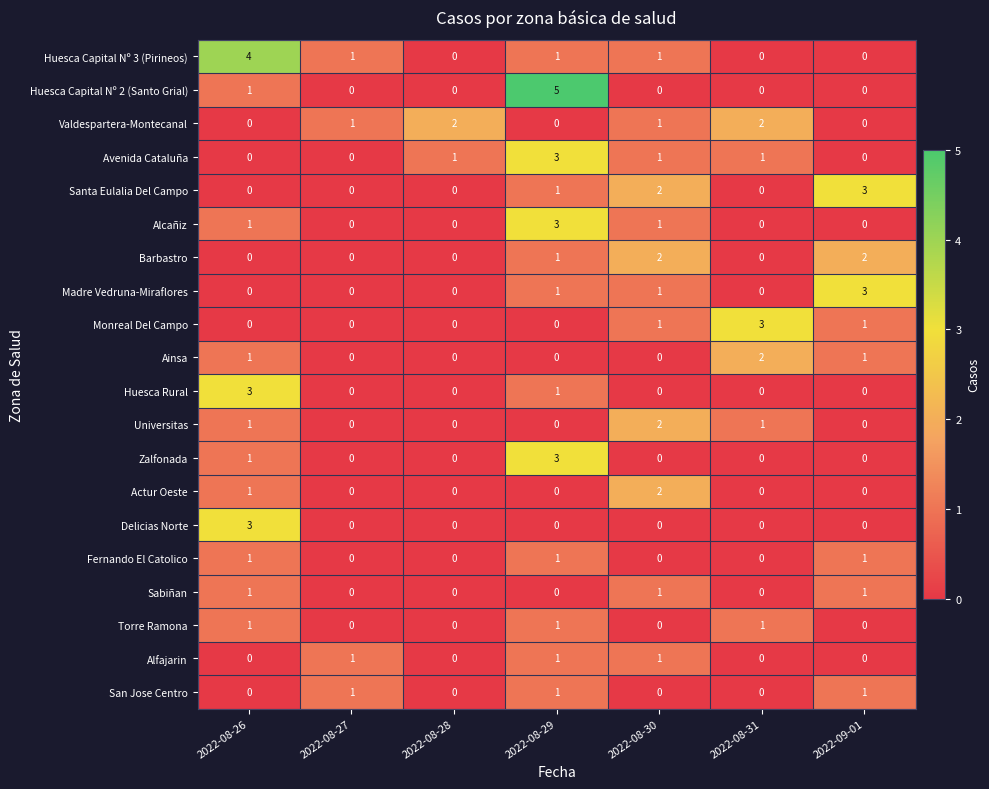

What is the maximum value for Huesca Capital Nº 3 (Pirineos)?

4